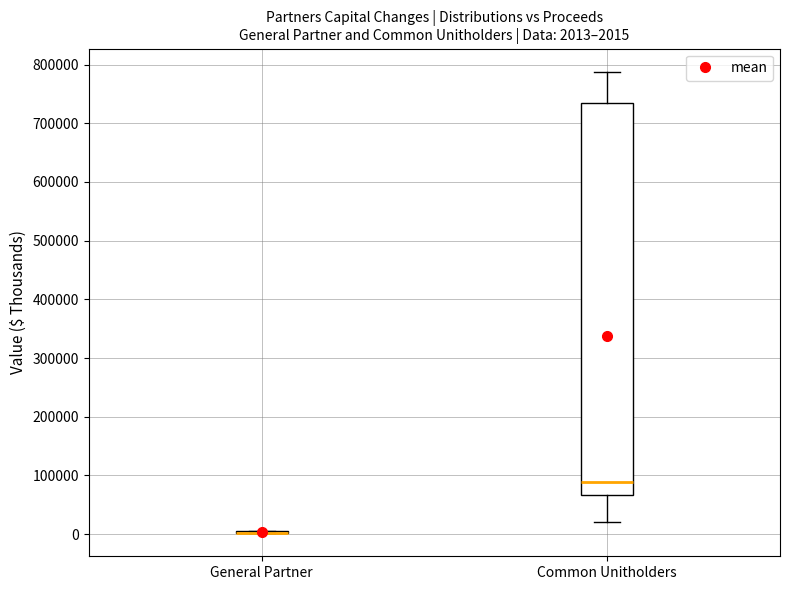

Comparing the boxes themselves (not the whiskers), which one is the tallest?

Common Unitholders